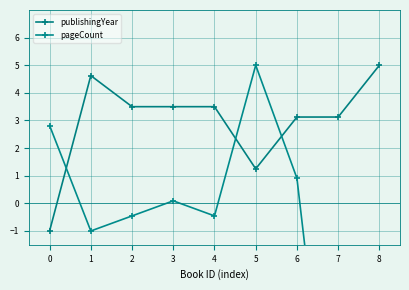

Which series has the largest range (max minus min)?

pageCount